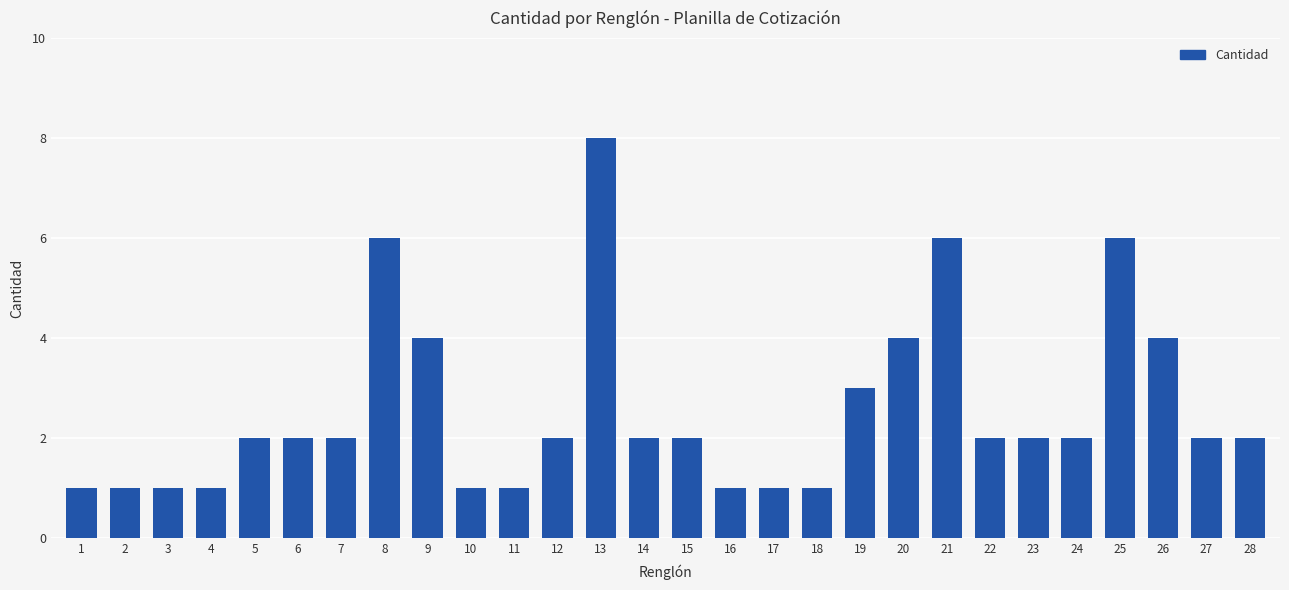

How many bars are there in total?

28